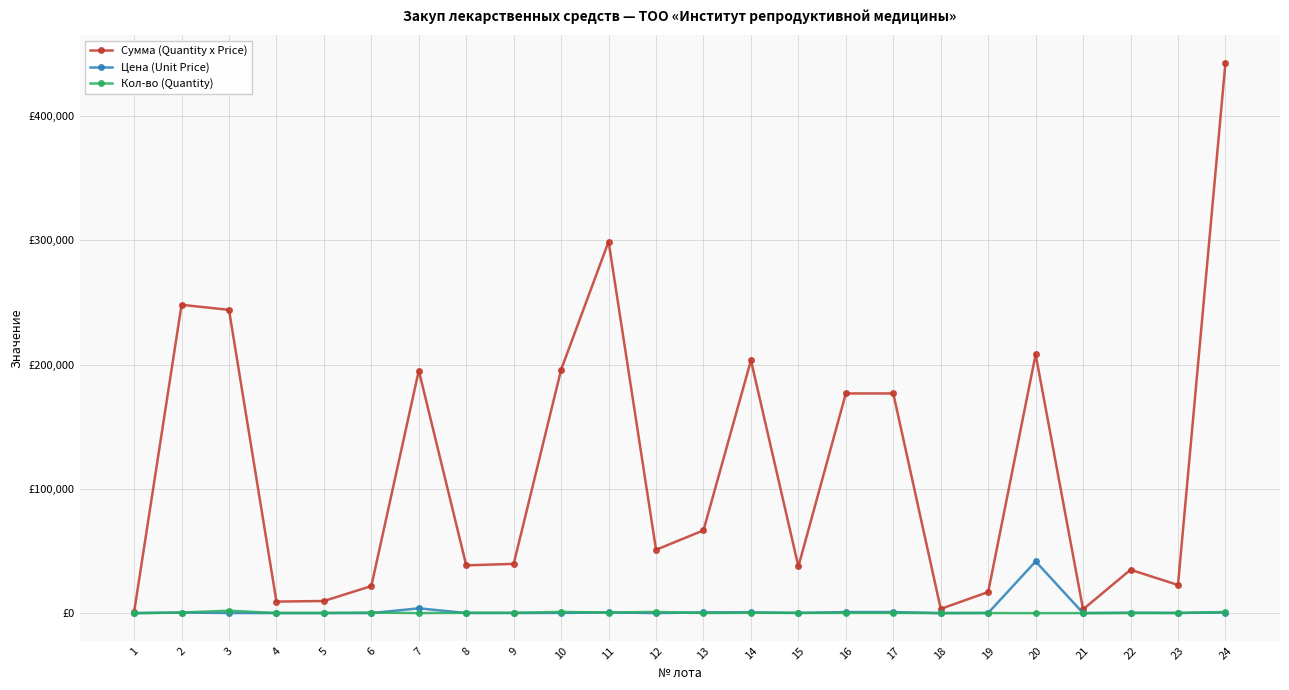

What is the difference between the maximum and second lowest values in the Цена (Unit Price) series?

41599.0